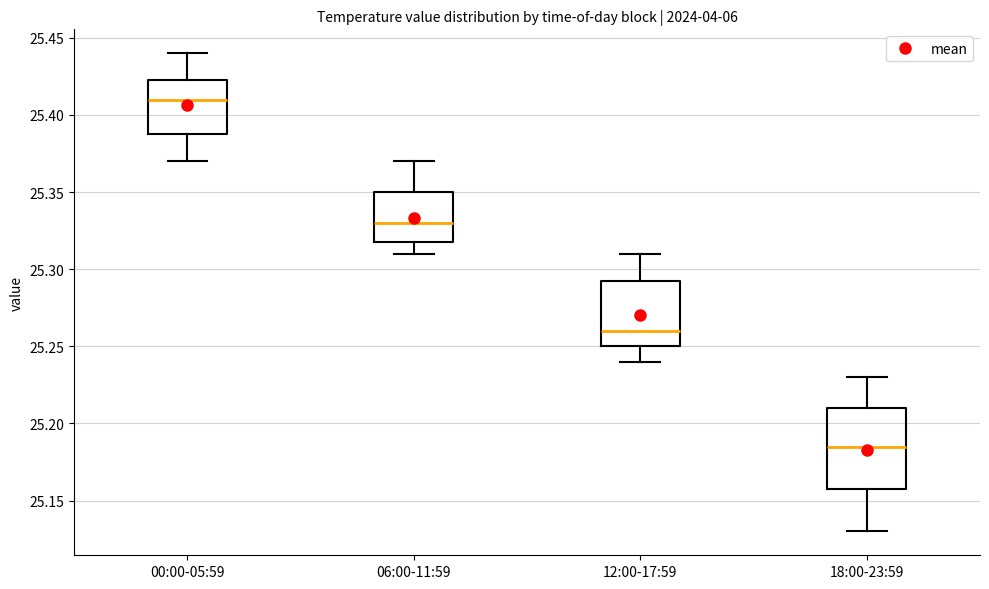

Where is the lower edge of the box for 18:00-23:59 on the y-axis? The values are not printed on the chart, so give them approximately, as read against the axis.

25.160